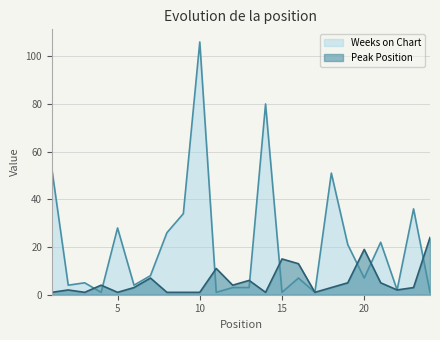

True or false: Weeks on Chart has a value of 67 at 10.

False